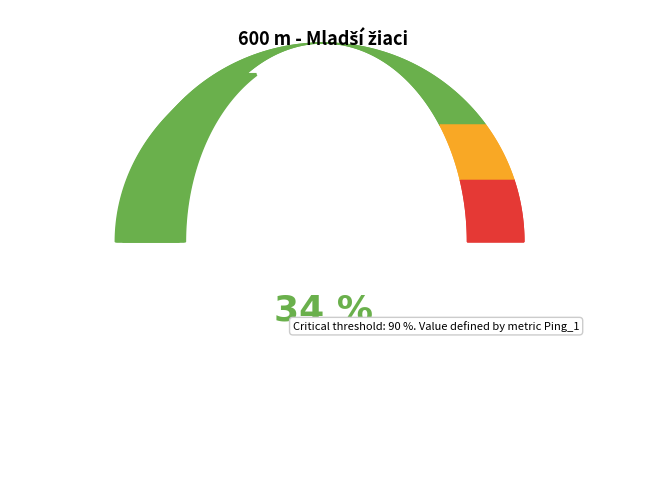

Is it true that Kocifaj Michal is 1% of the pie?

False